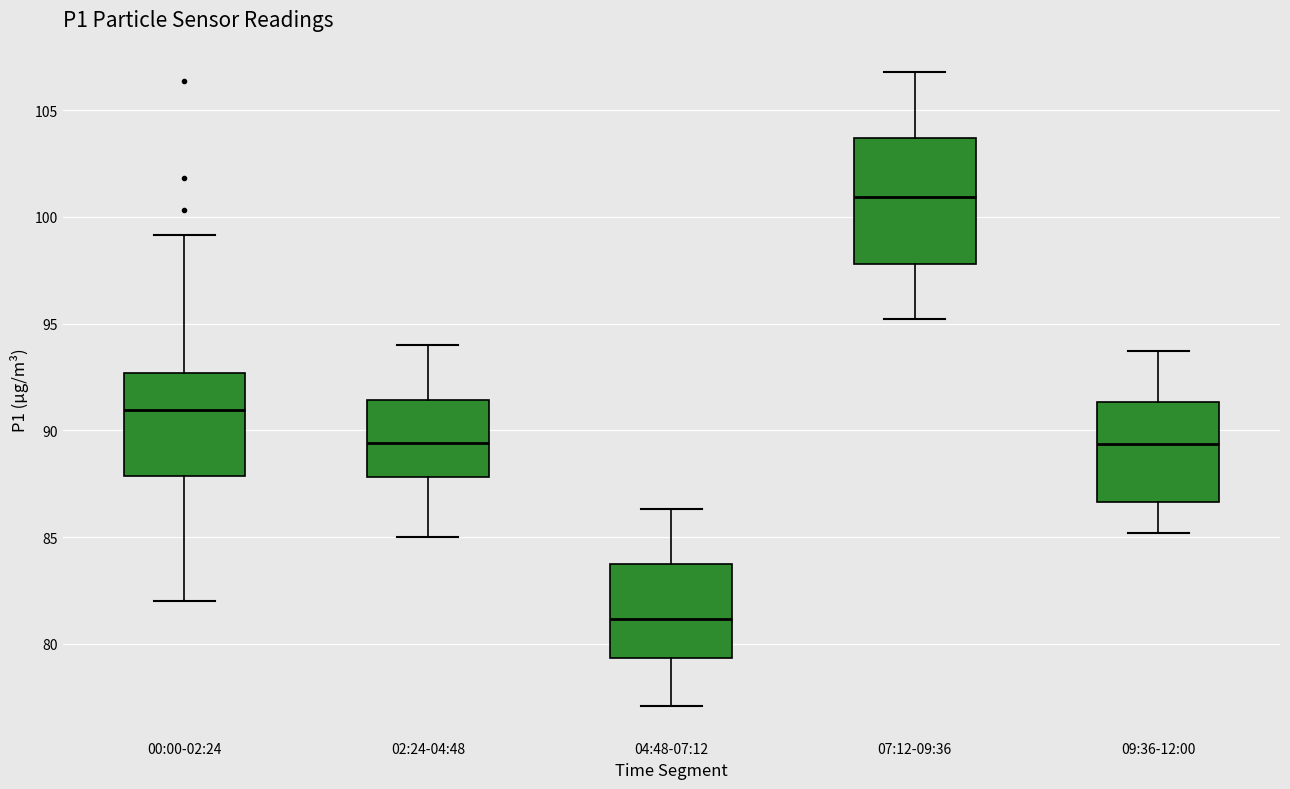

Reading left to right, transcribe this box plot: for each box, give where its median line is, the range the box spans, and where its two whiskers end, as read against the y-axis. The values are not printed on the chart, so give them approximately, as read against the axis.

00:00-02:24: median 91.0, box 88.0 to 92.5, whiskers 82.0 to 99.0
02:24-04:48: median 89.5, box 88.0 to 91.5, whiskers 85.0 to 94.0
04:48-07:12: median 81.0, box 79.5 to 84.0, whiskers 77.0 to 86.5
07:12-09:36: median 101.0, box 98.0 to 103.5, whiskers 95.0 to 107.0
09:36-12:00: median 89.5, box 86.5 to 91.5, whiskers 85.0 to 93.5